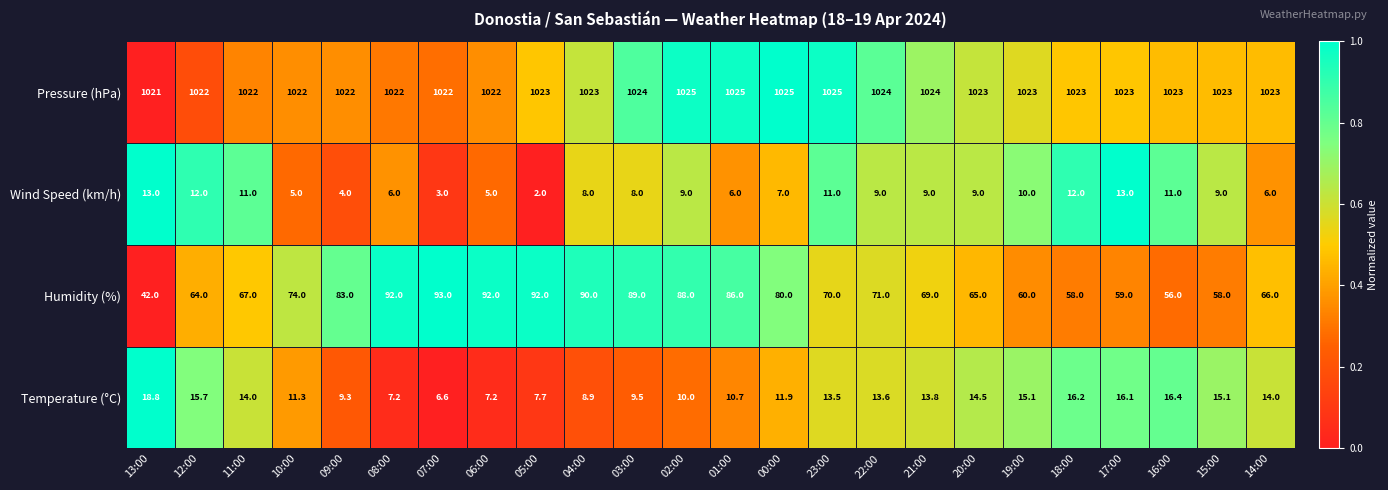

Read the Humidity (%) value at 08:00.

92.0